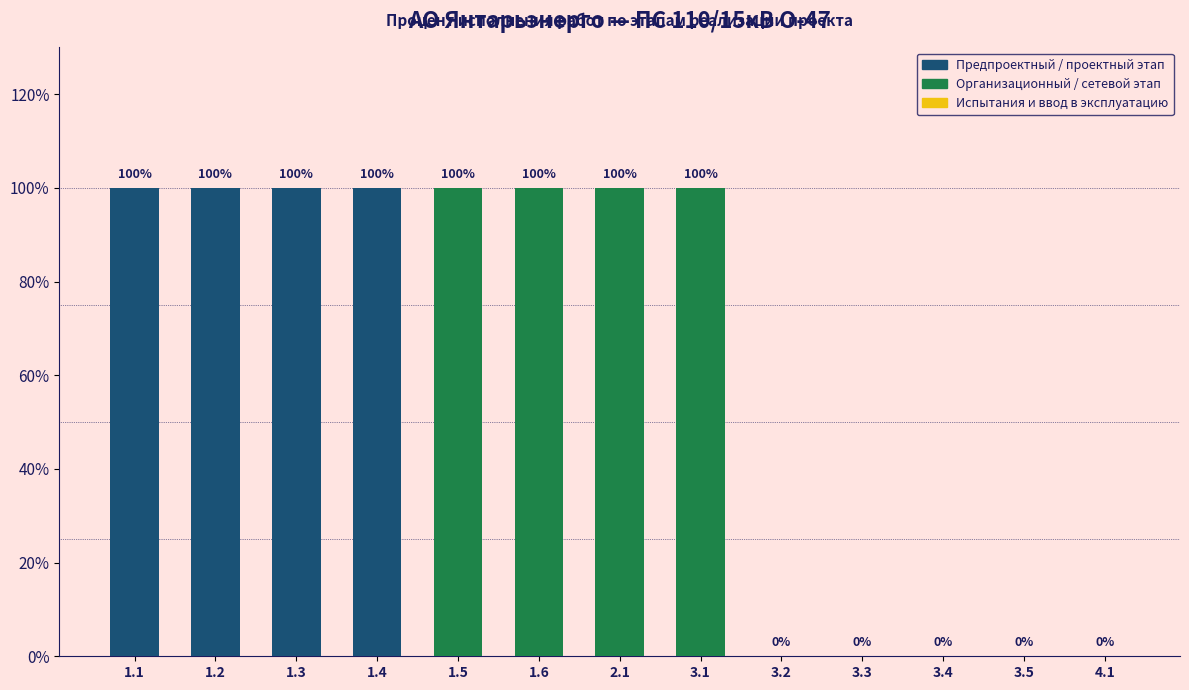

What is the sum of the values at 1.4 and 3.2?

100